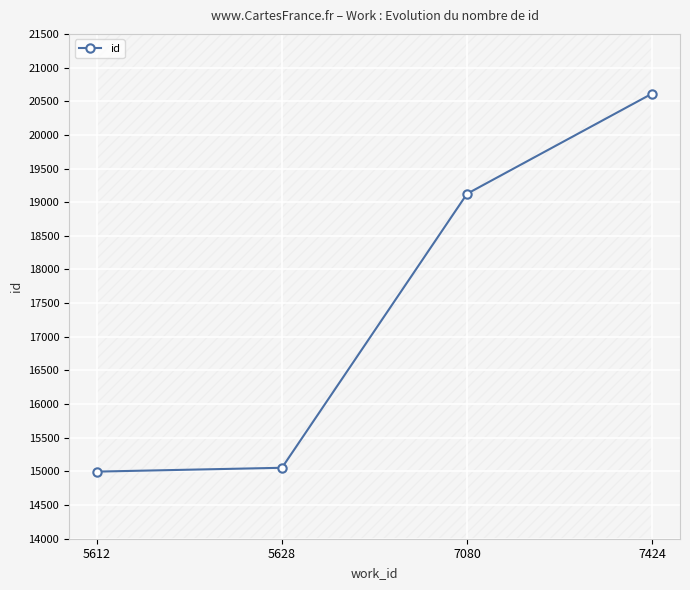

True or false: the data shows 25801 at 5612.

False